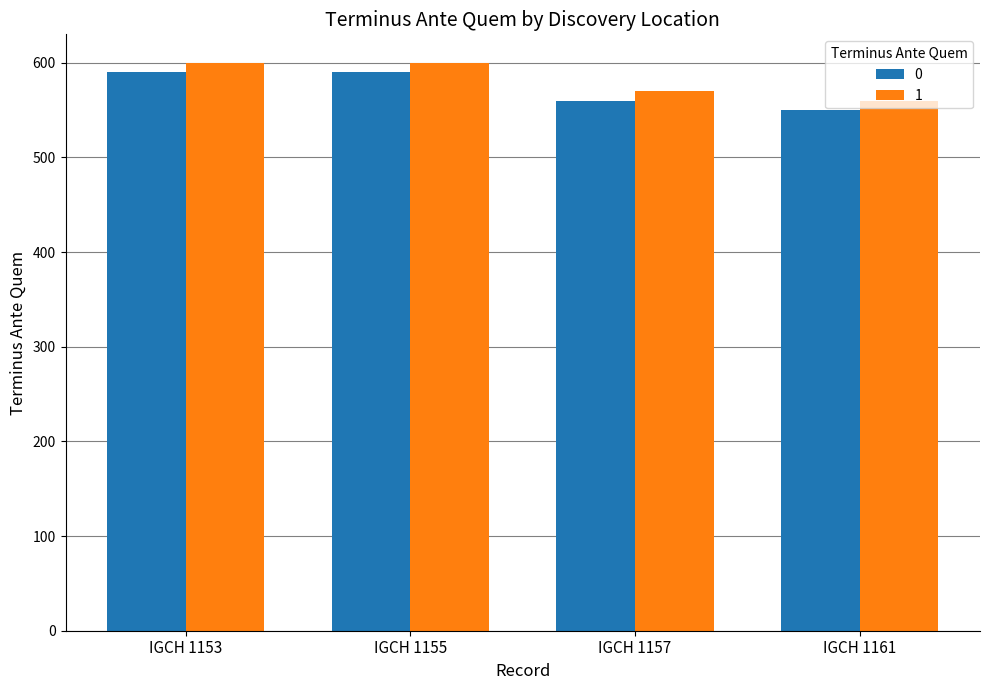

What is the spread (max minus min) of values at IGCH 1157?

10